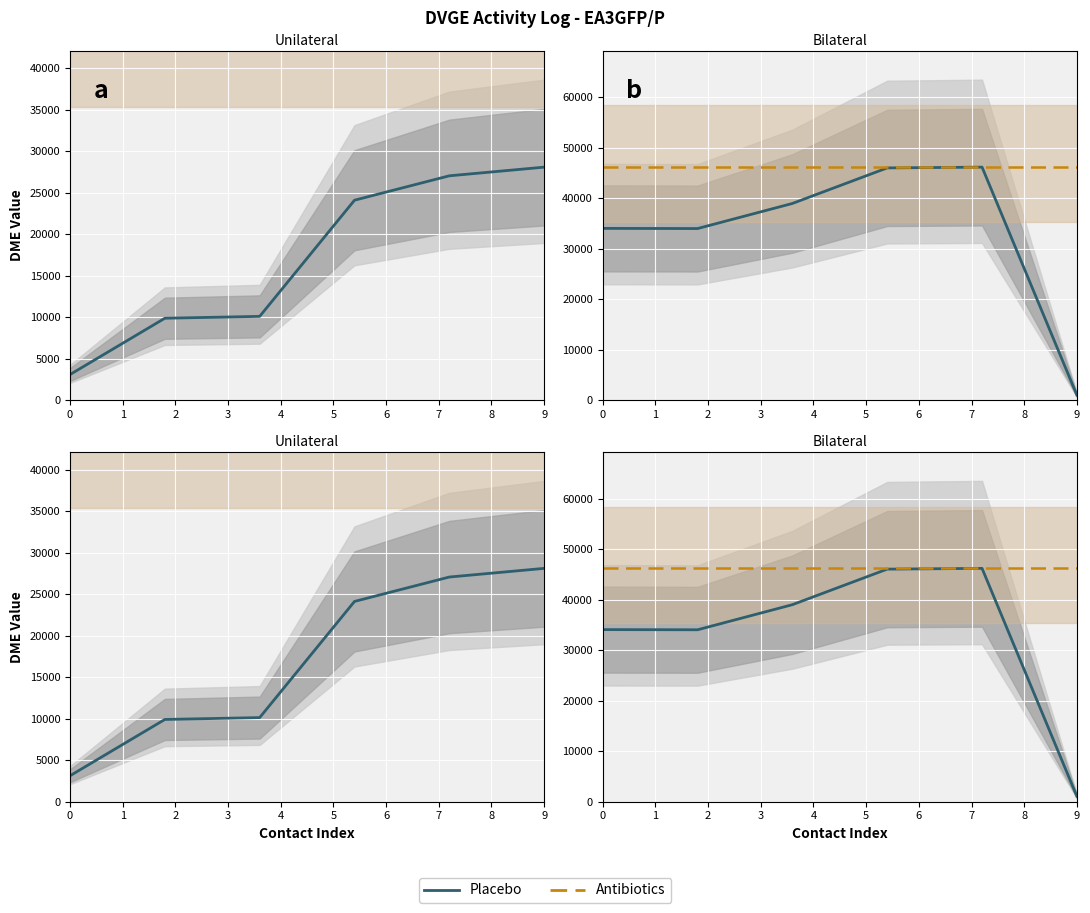

How many lines are shown in the chart?

2